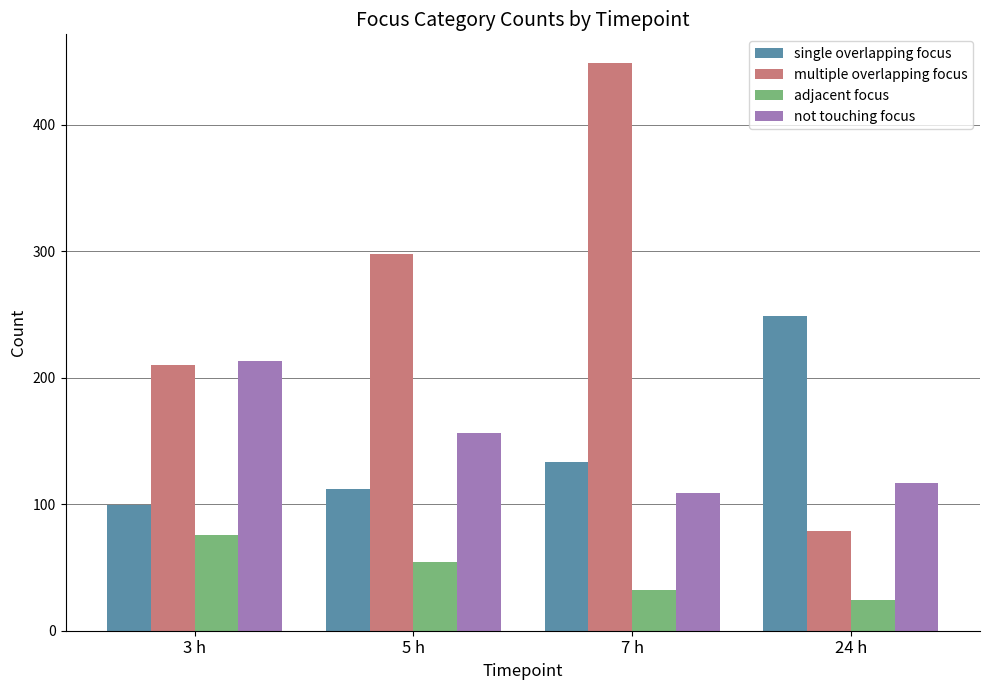

The multiple overlapping focus series shows 113 at 5 h. True or false?

False